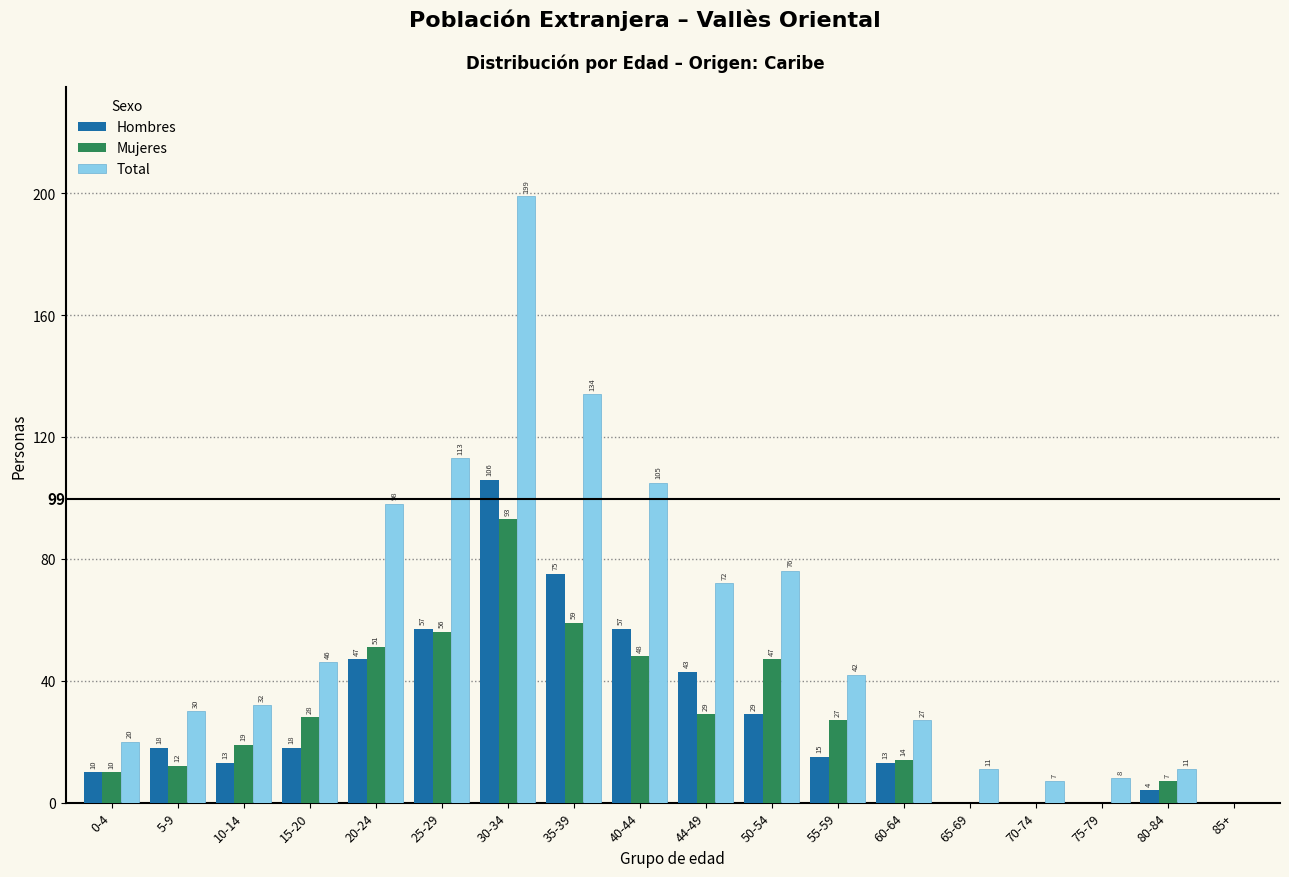

Reading left to right, what are all the values shown in this chart?

Hombres: 0-4=10	5-9=18	10-14=13	15-20=18	20-24=47	25-29=57	30-34=106	35-39=75	40-44=57	44-49=43	50-54=29	55-59=15	60-64=13	65-69=0	70-74=0	75-79=0	80-84=4	85+=0
Mujeres: 0-4=10	5-9=12	10-14=19	15-20=28	20-24=51	25-29=56	30-34=93	35-39=59	40-44=48	44-49=29	50-54=47	55-59=27	60-64=14	65-69=0	70-74=0	75-79=0	80-84=7	85+=0
Total: 0-4=20	5-9=30	10-14=32	15-20=46	20-24=98	25-29=113	30-34=199	35-39=134	40-44=105	44-49=72	50-54=76	55-59=42	60-64=27	65-69=11	70-74=7	75-79=8	80-84=11	85+=0